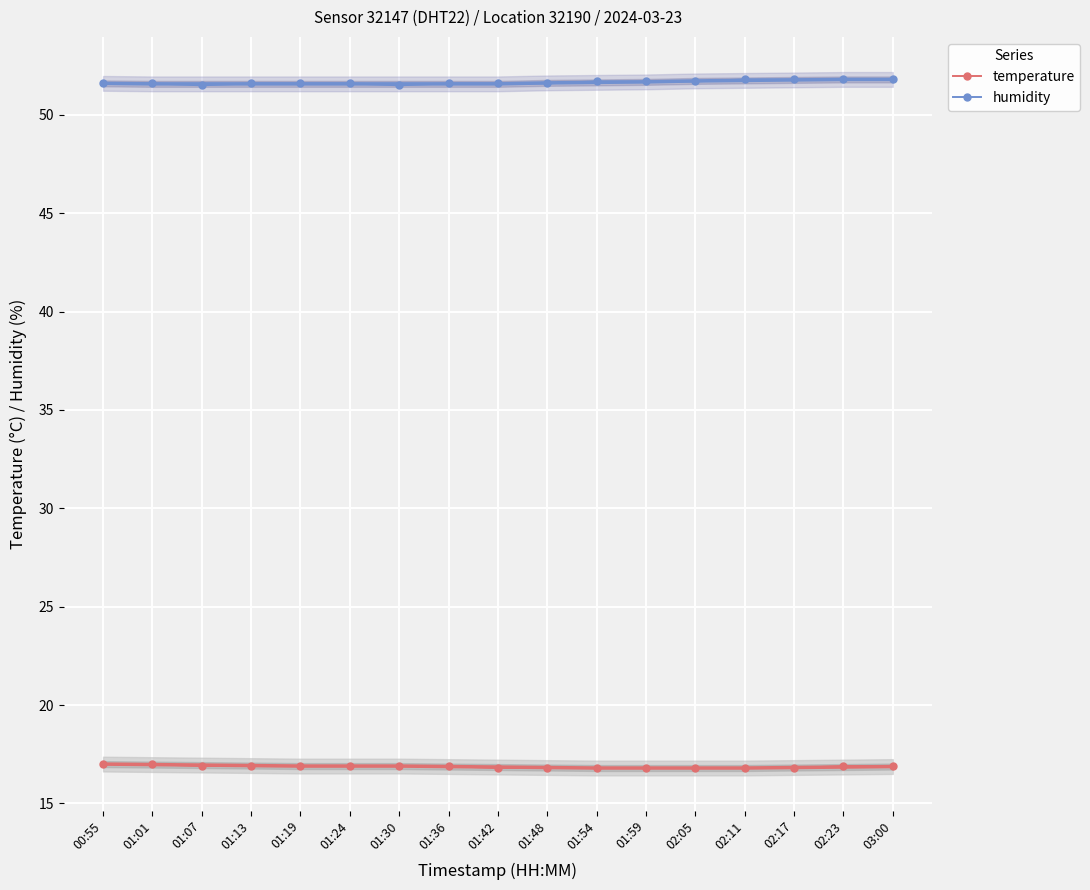

Is it true that humidity equals 51.6 at 01:01?

True